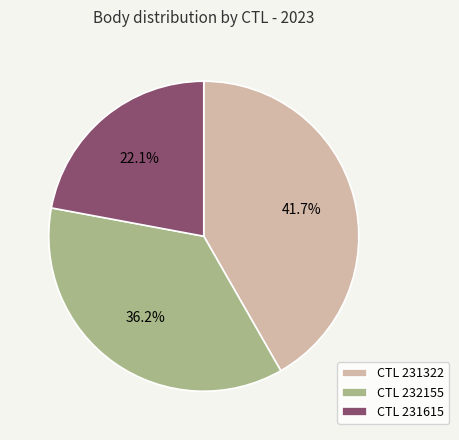

Is there a majority slice in this chart?

No